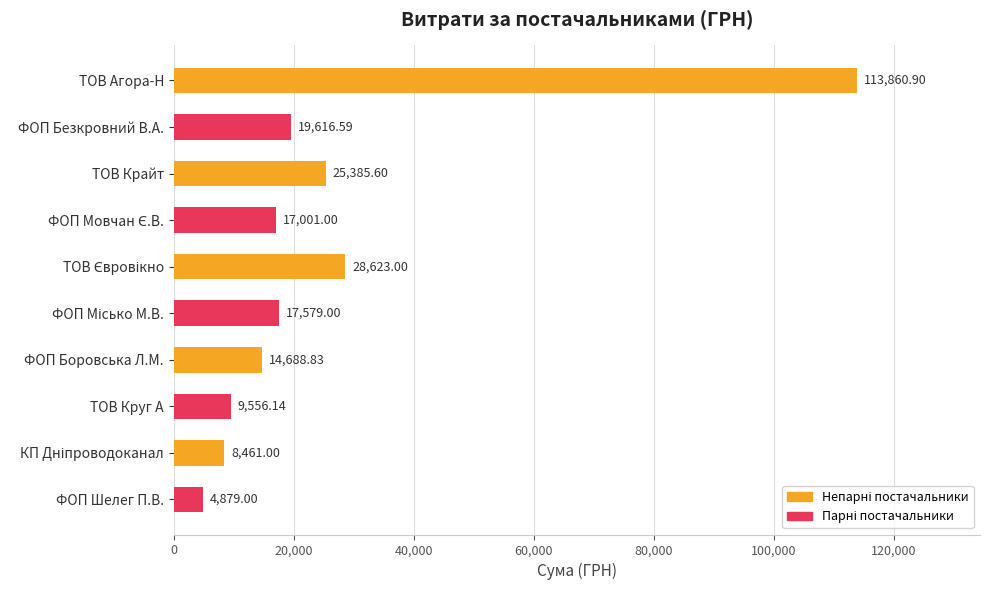

Are the bars grouped side by side (vs. stacked)?

No